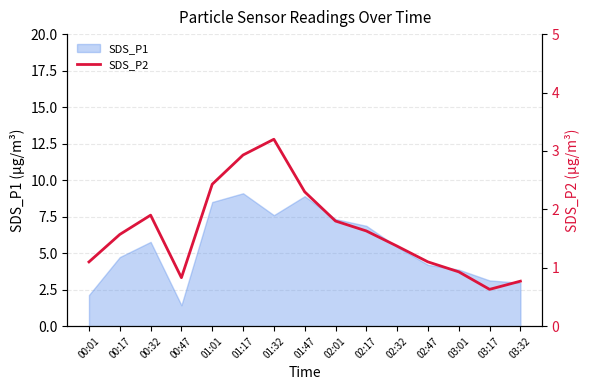

How many lines are shown in the chart?

1